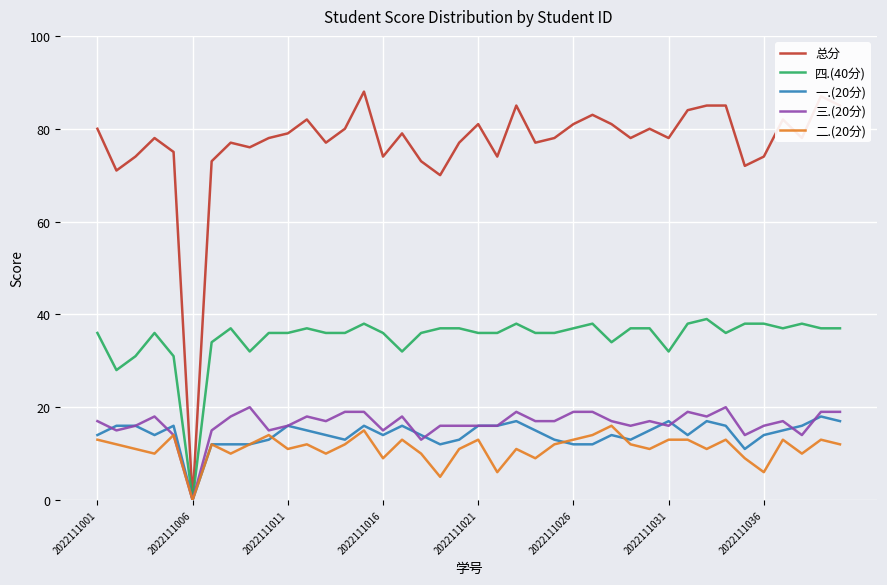

What is the difference between the second highest and second lowest values in the 二.(20分) series?

10